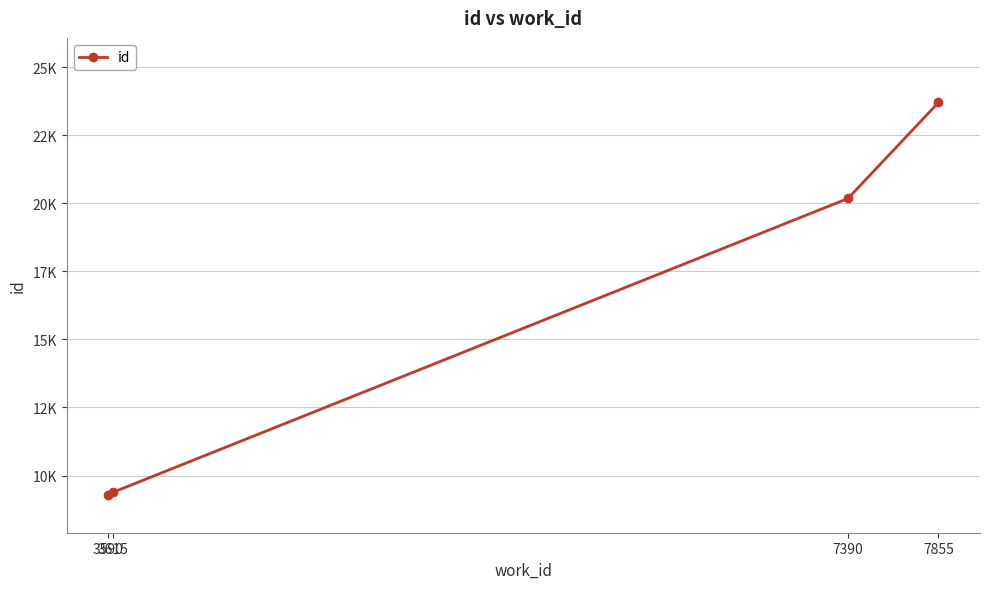

Does the chart have visible grid lines?

Yes